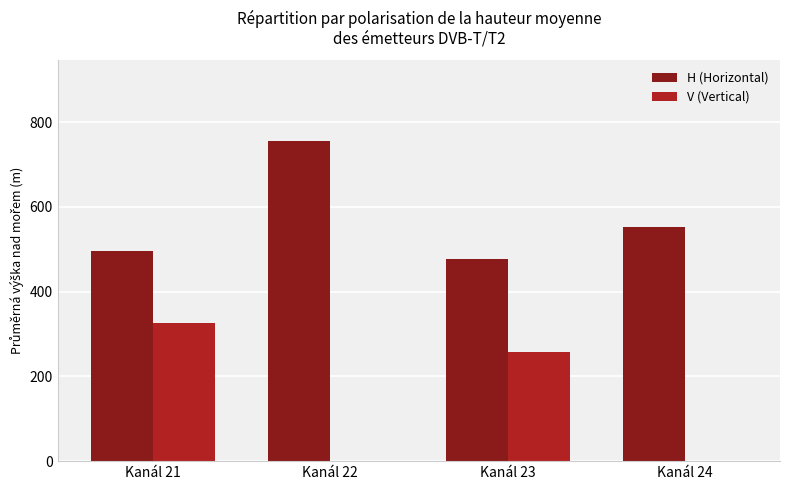

Count the V (Vertical) values in the range 0 to 325.

4